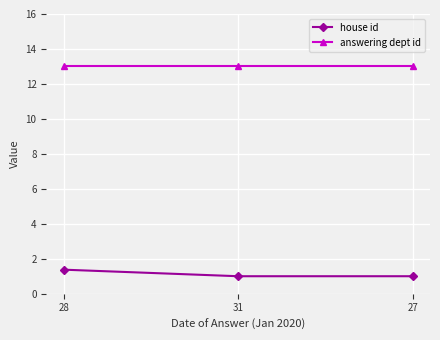

What is the sum of the house id values at 31 and 27?

2.0